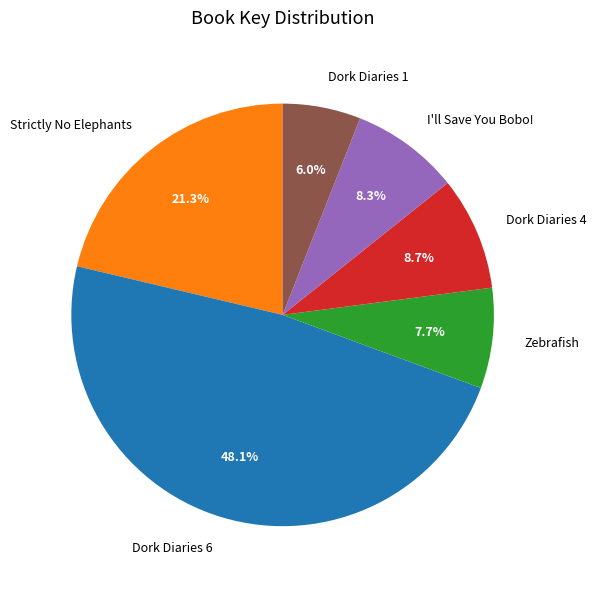

Which slice is the largest?

Dork Diaries 6